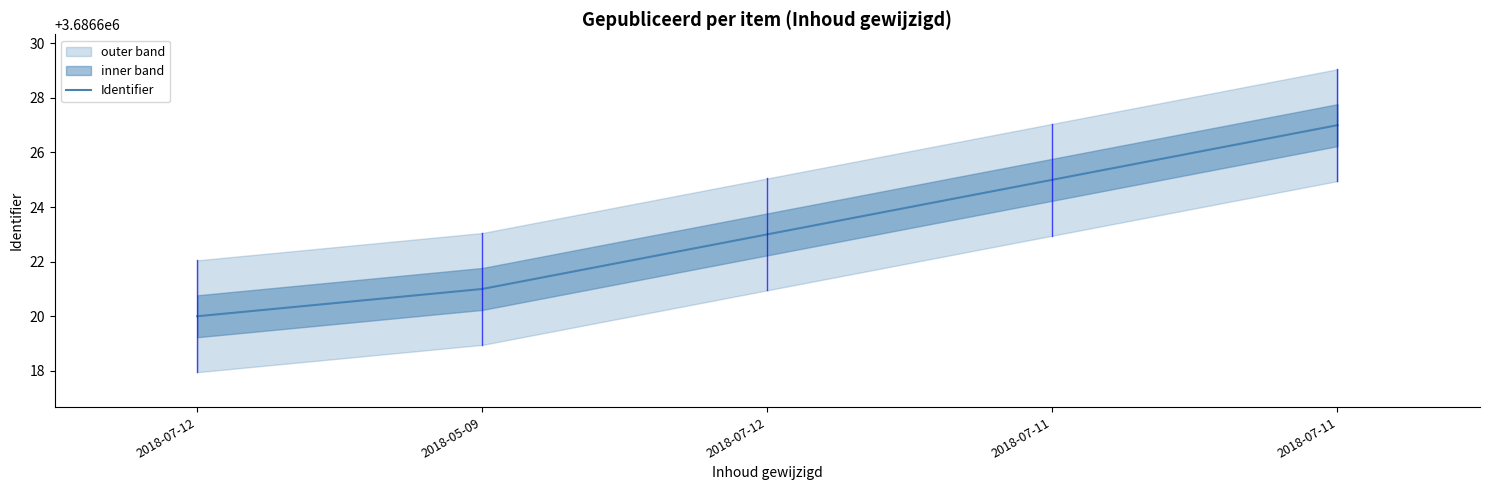

True or false: the data shows 3686625 at 2018-07-11.

True